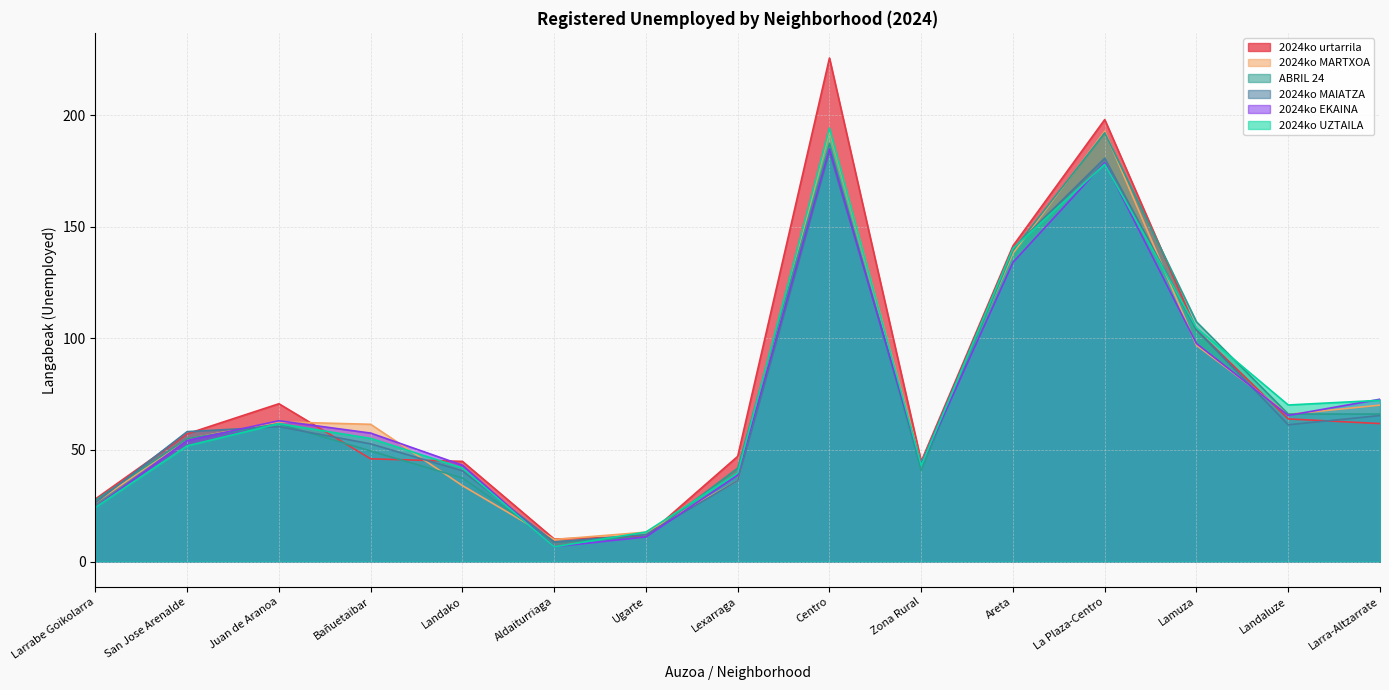

List the series in order of their peak value, lowest first.

2024ko MAIATZA, 2024ko EKAINA, ABRIL 24, 2024ko MARTXOA, 2024ko UZTAILA, 2024ko urtarrila